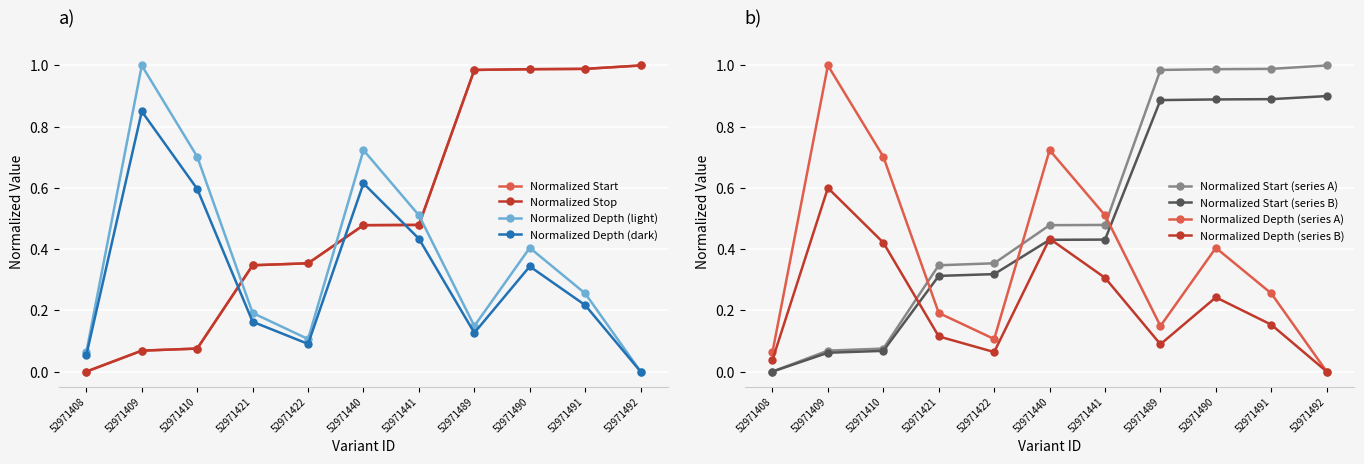

Is the value of Normalized Depth (series A) at 52971490 greater than the value of Normalized Start (series B) at 52971408?

Yes